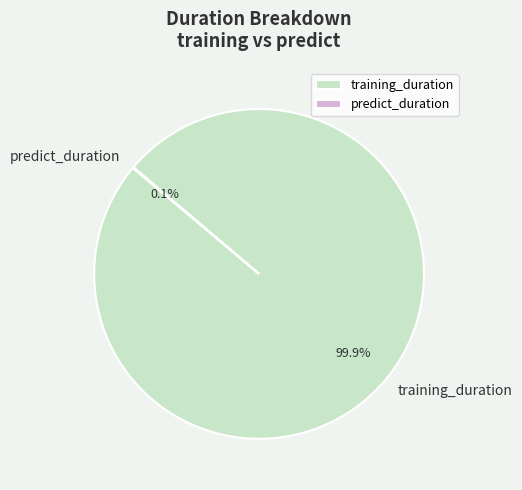

What portion of the pie excludes training_duration?

0.1%